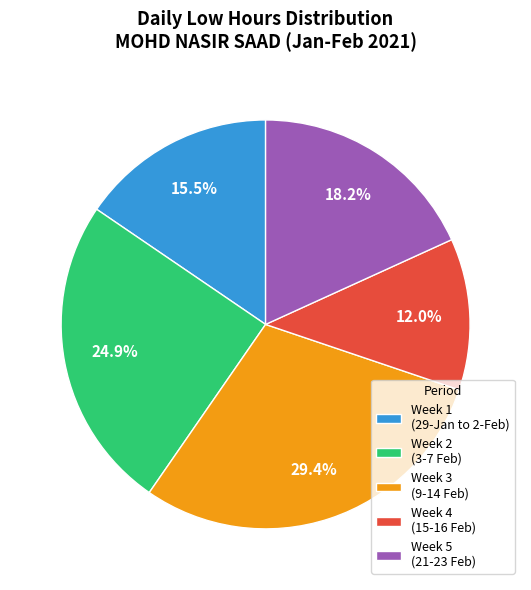

How many slices are in this pie chart?

5